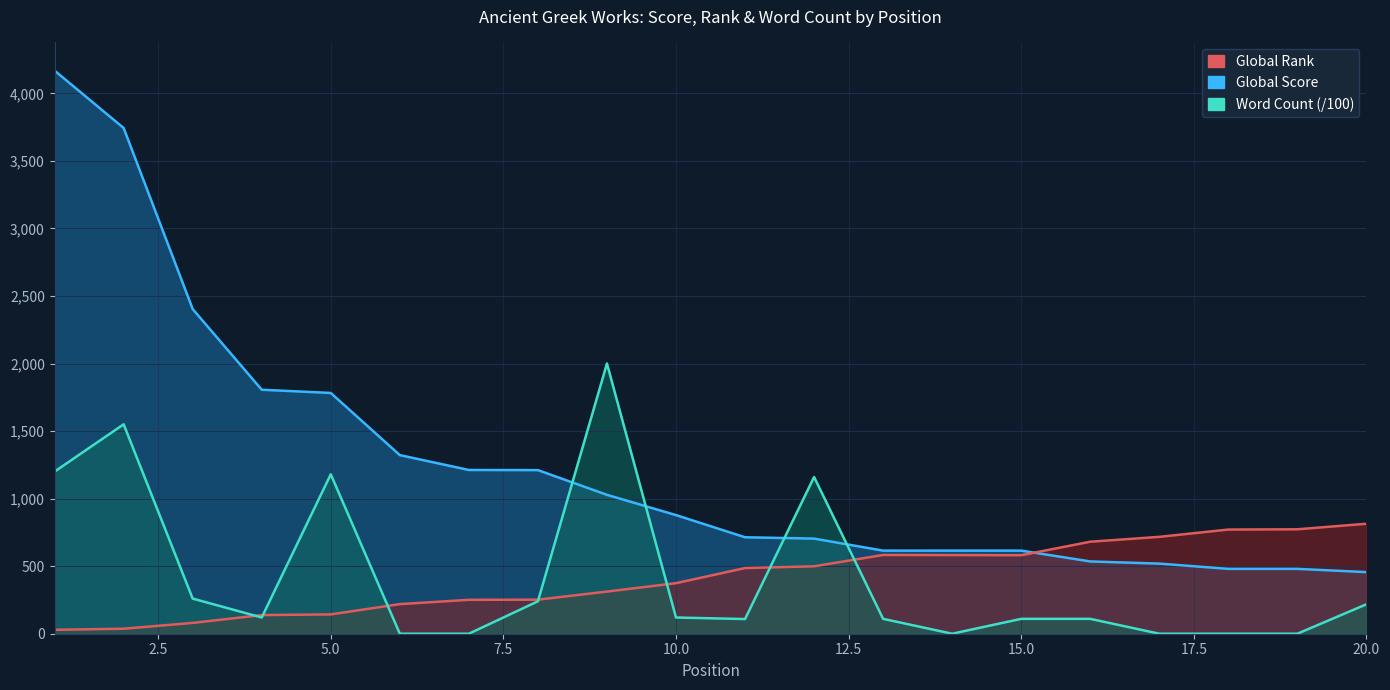

True or false: Global Rank has a value of 219.0 at 6.

True